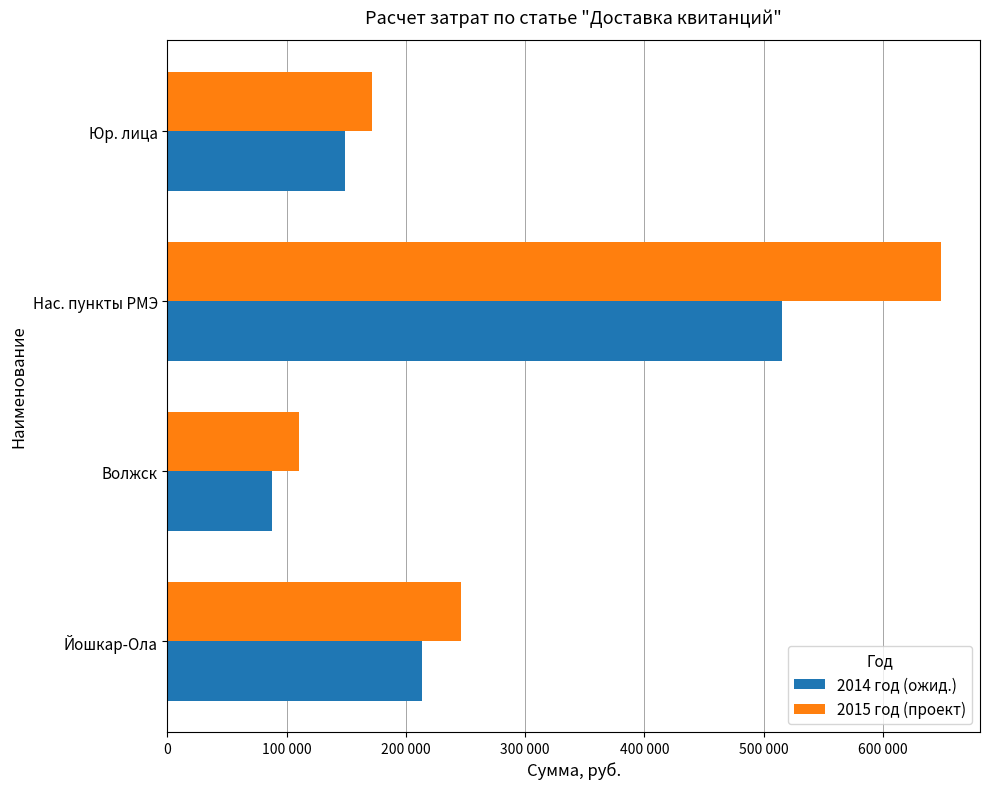

At which category does the chart reach its minimum across all series?

Волжск